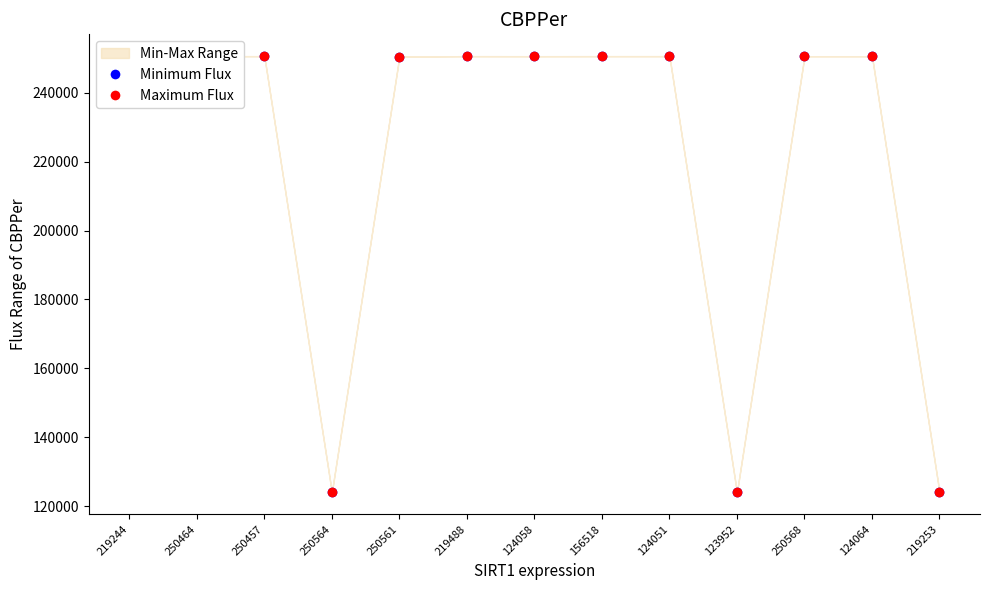

The Minimum Flux series shows 250568 at 219488. True or false?

True